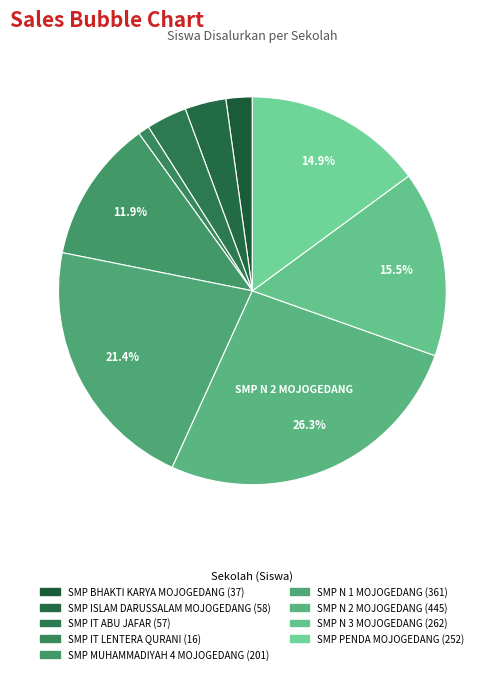

Count the number of slices in the pie.

9